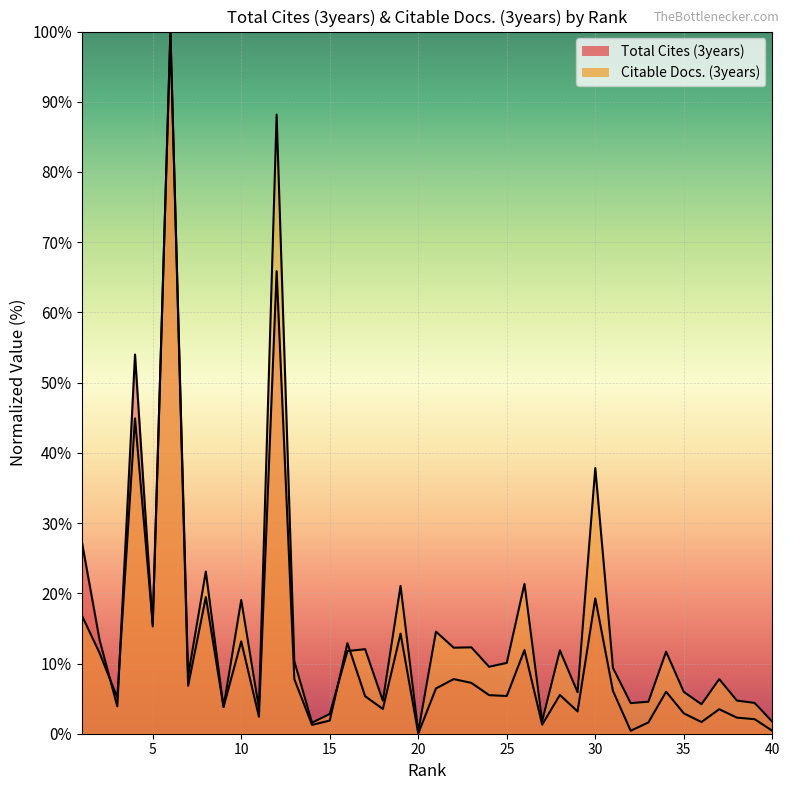

What is the spread (max minus min) of values at 39?

2.3